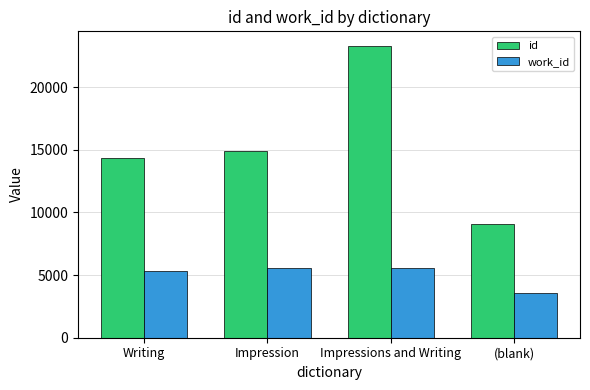

What is the minimum value for id?

9110